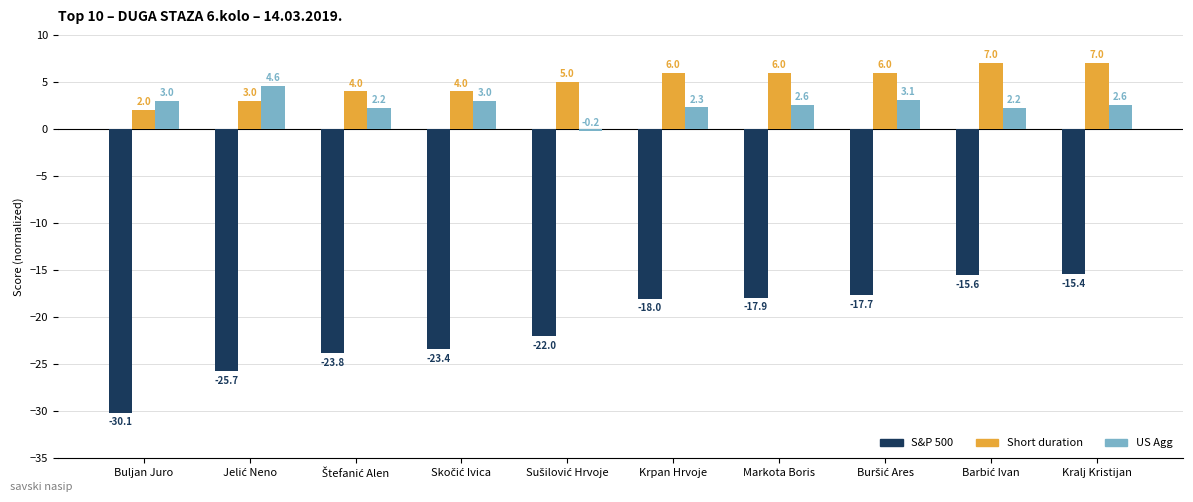

How many distinct data groups are displayed?

3